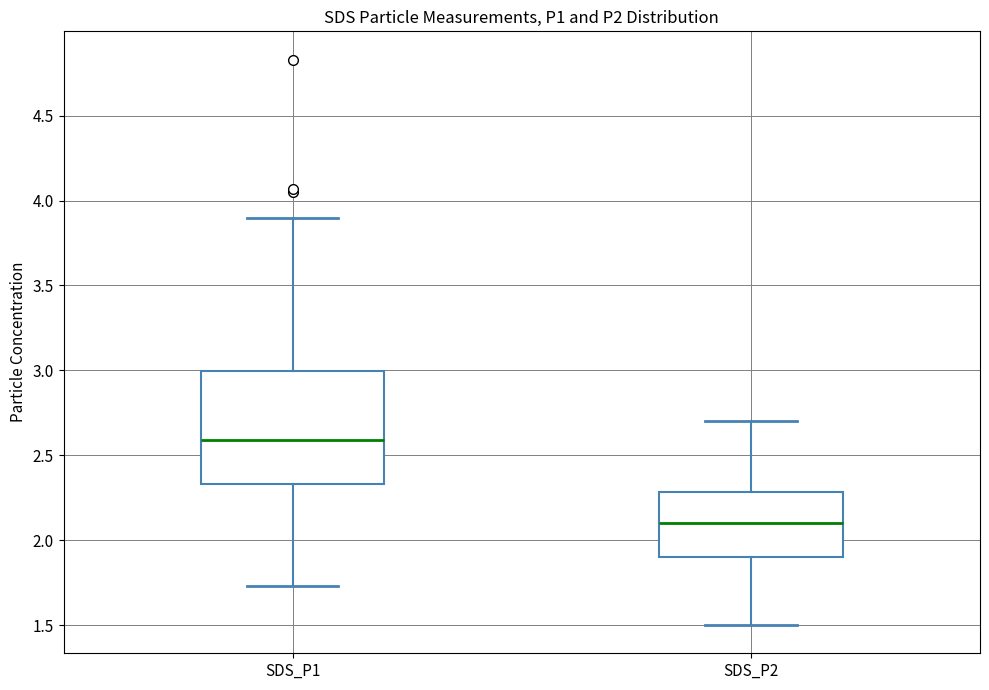

Reading left to right, transcribe this box plot: for each box, give where its median line is, the range the box spans, and where its two whiskers end, as read against the y-axis. The values are not printed on the chart, so give them approximately, as read against the axis.

SDS_P1: median 2.60, box 2.35 to 3.00, whiskers 1.75 to 3.90
SDS_P2: median 2.10, box 1.90 to 2.30, whiskers 1.50 to 2.70